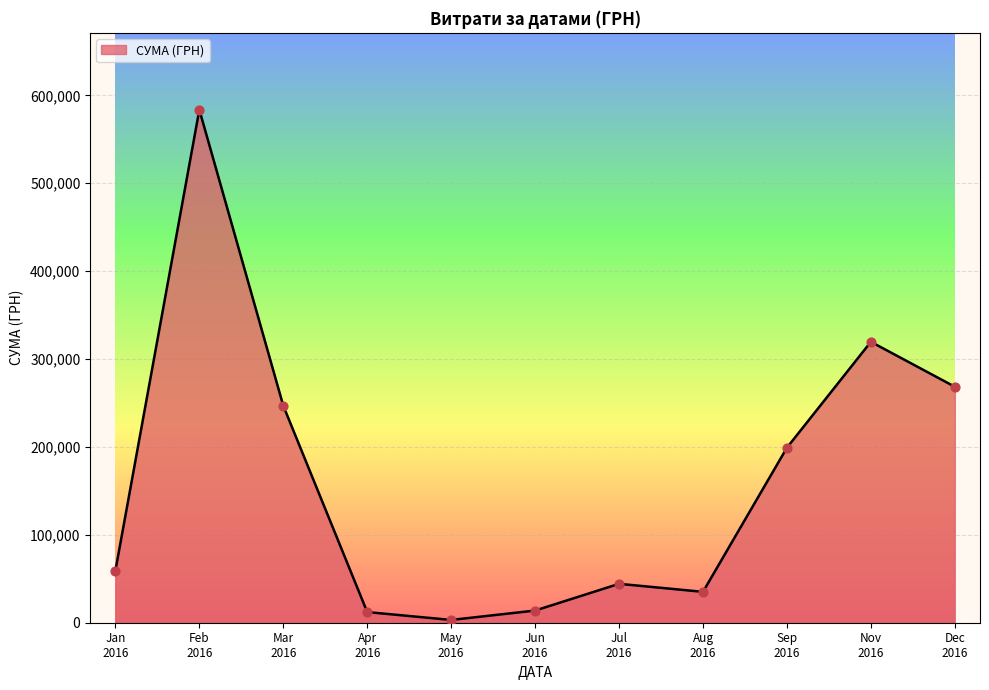

What is the maximum value shown in the chart?

583556.1